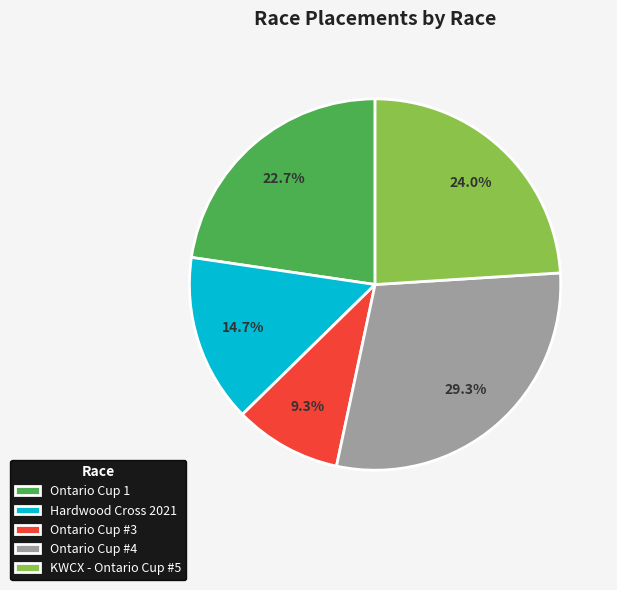

Rank the categories by value from lowest to highest.

Ontario Cup #3, Hardwood Cross 2021, Ontario Cup 1, KWCX - Ontario Cup #5, Ontario Cup #4